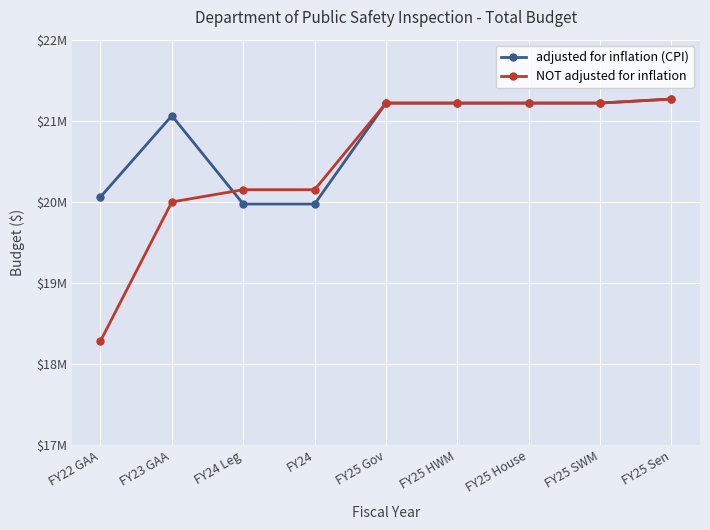

Which has a higher value, FY23 GAA or FY25 House?

FY25 House